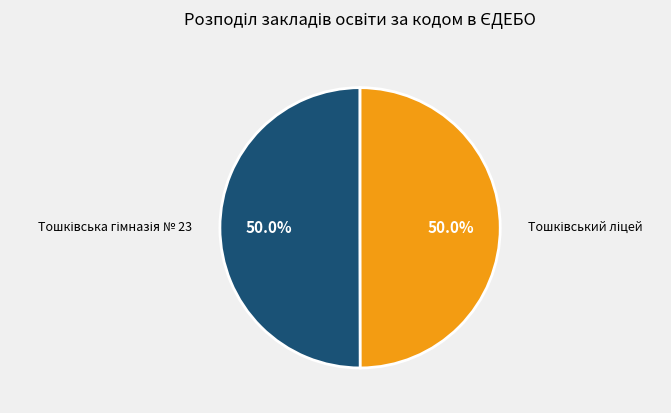

How many segments does this pie chart have?

2